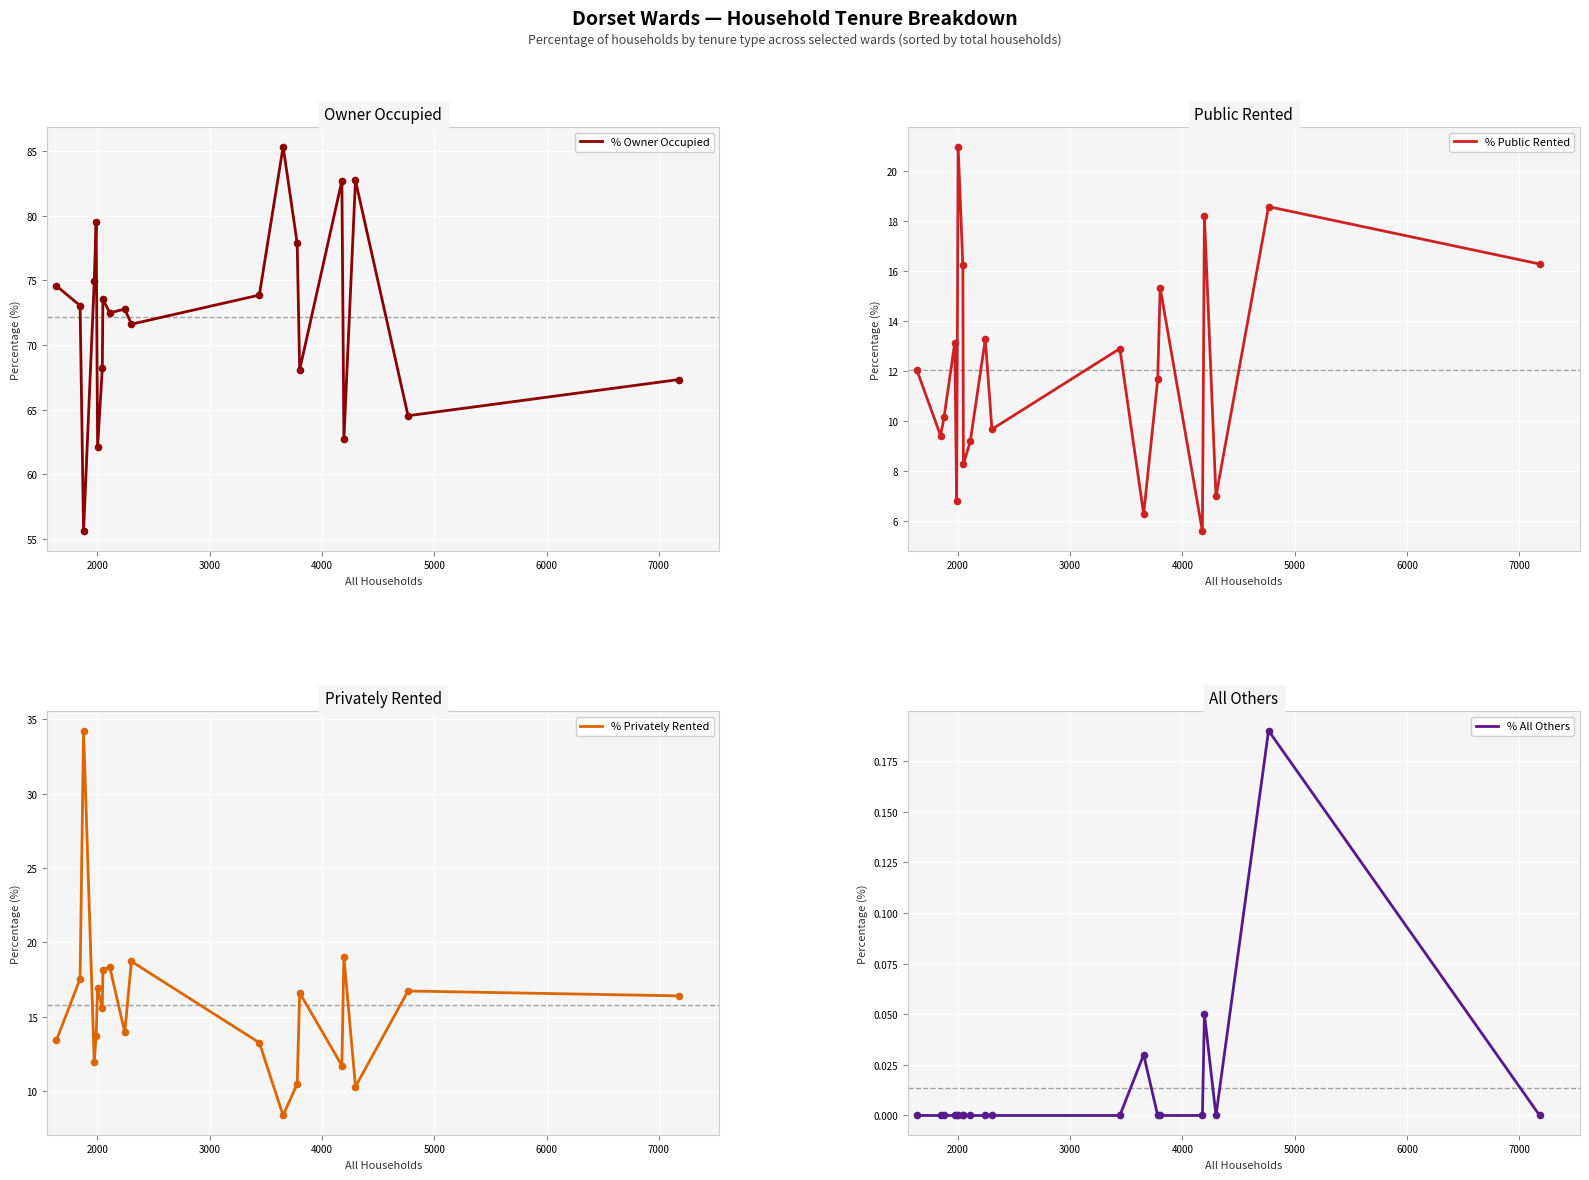

What are all the series names shown in the legend?

% Owner Occupied, % Public Rented, % Privately Rented, % All Others